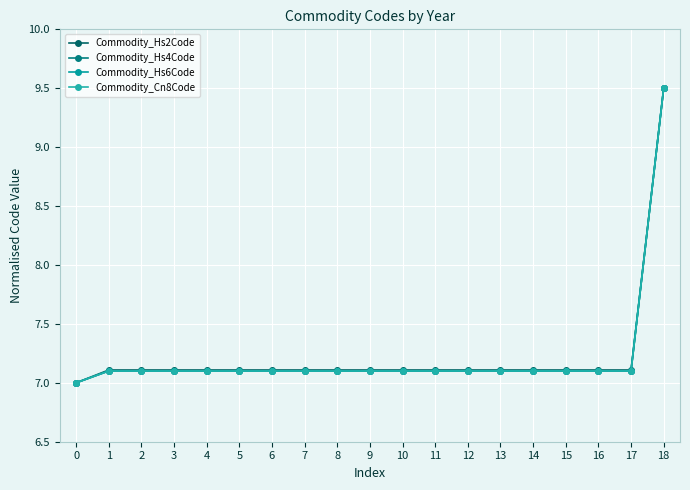

What is the total value across all series at 14?

28.4